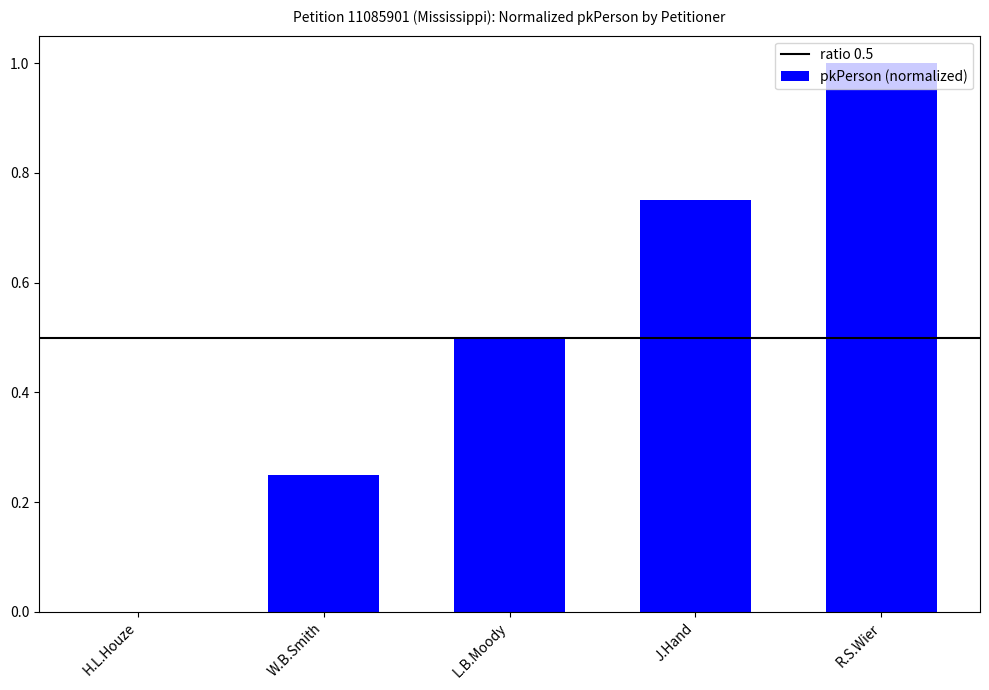

What is the sum of the values at L.B.Moody and R.S.Wier?

1.5